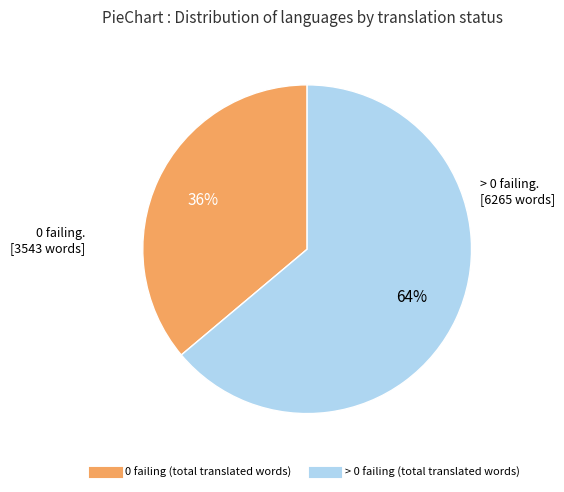

Is there a majority slice in this chart?

Yes